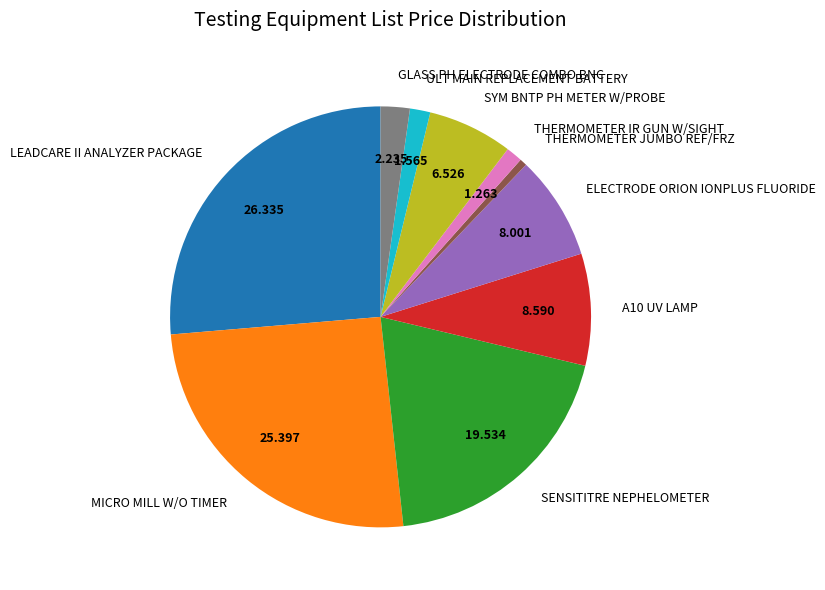

True or false: ULT MAIN REPLACEMENT BATTERY accounts for 11% of the total.

False